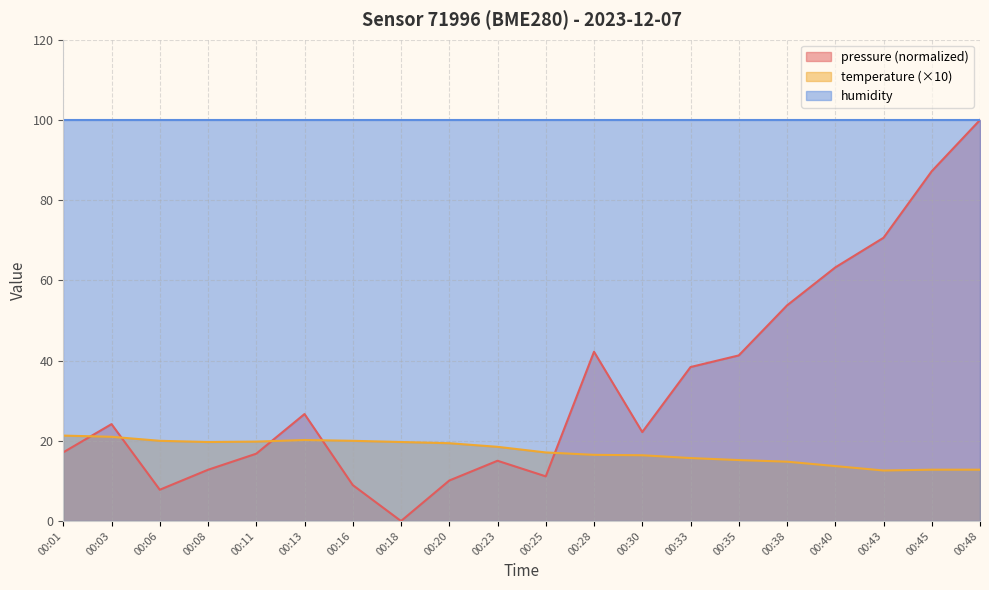

List the series in order of their overall mean, highest first.

humidity, pressure (normalized), temperature (×10)